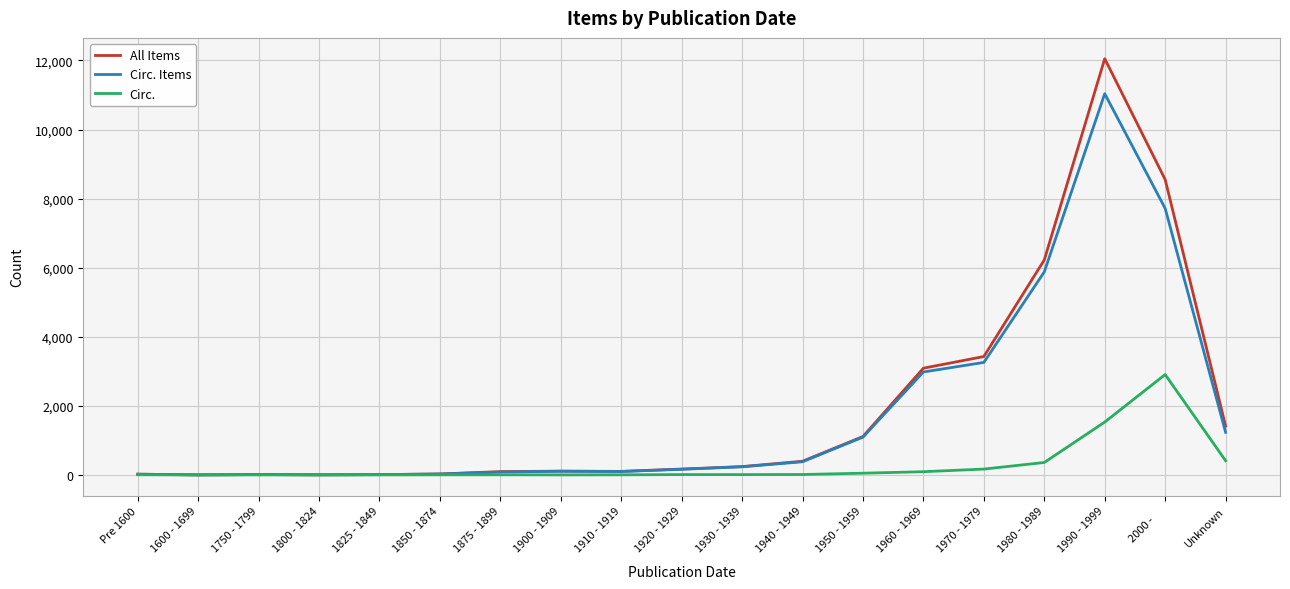

List the series in order of their peak value, lowest first.

Circ., Circ. Items, All Items